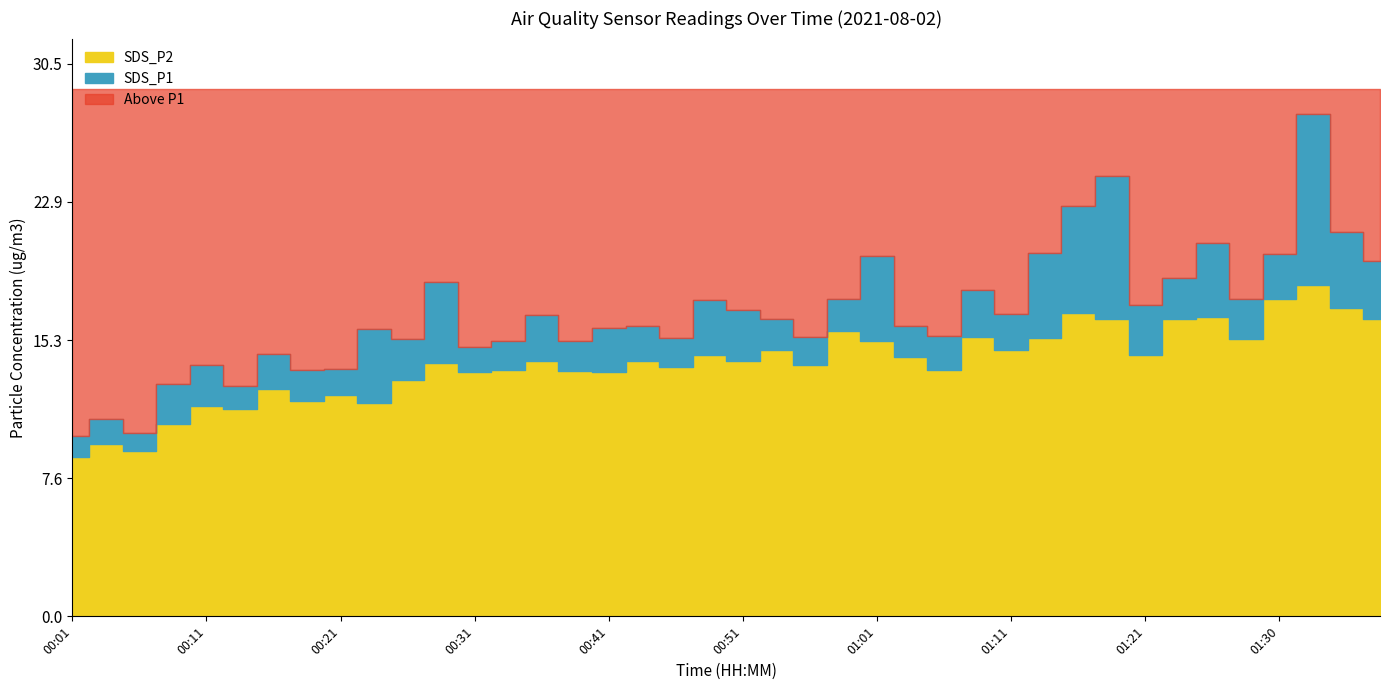

Which series has the widest spread of values?

SDS_P1